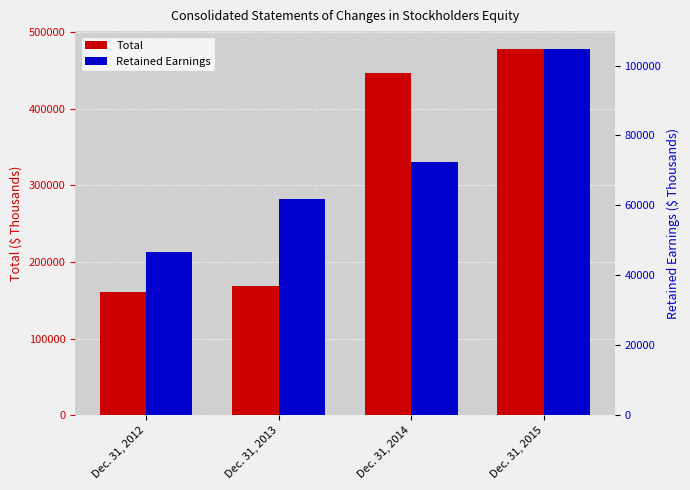

Rank the categories by Retained Earnings value from highest to lowest.

Dec. 31, 2015, Dec. 31, 2014, Dec. 31, 2013, Dec. 31, 2012